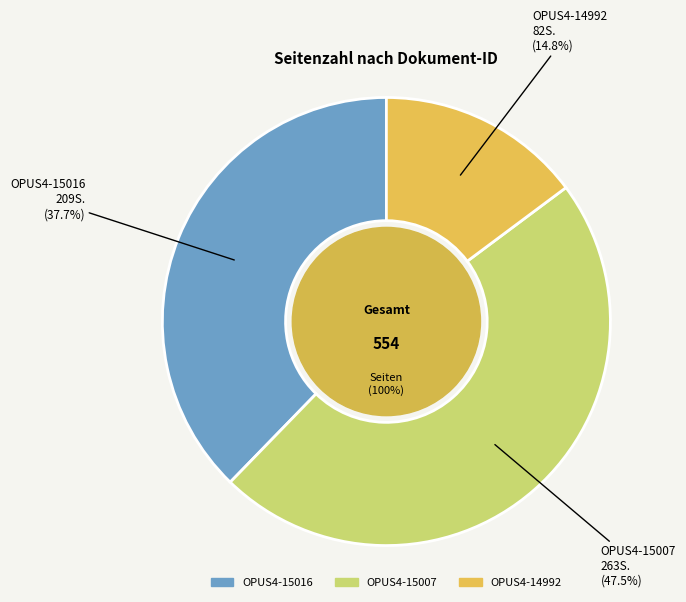

Which category has the smallest portion of the pie?

OPUS4-14992